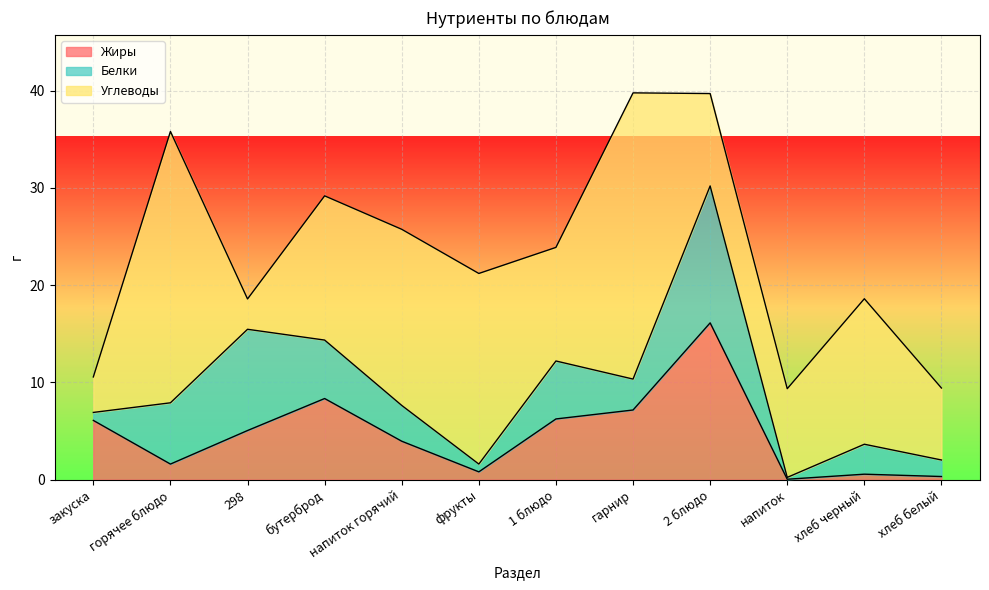

True or false: Углеводы has more than 2 points higher than both neighbors.

True